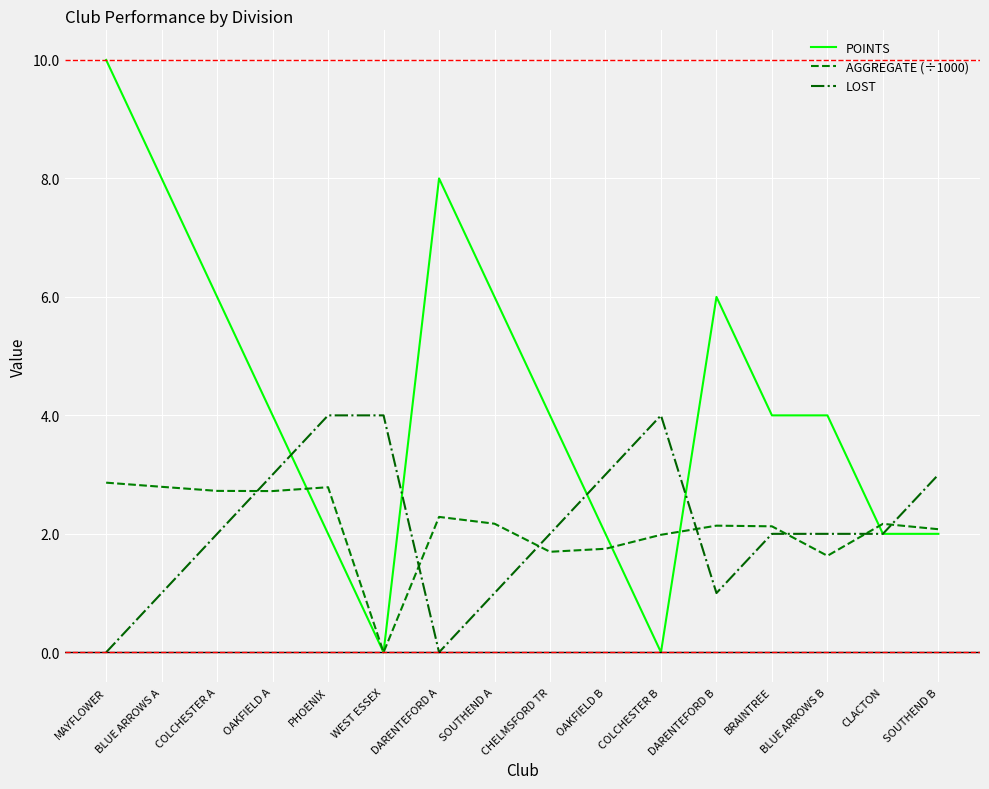

What is the sum of all POINTS values?

68.0